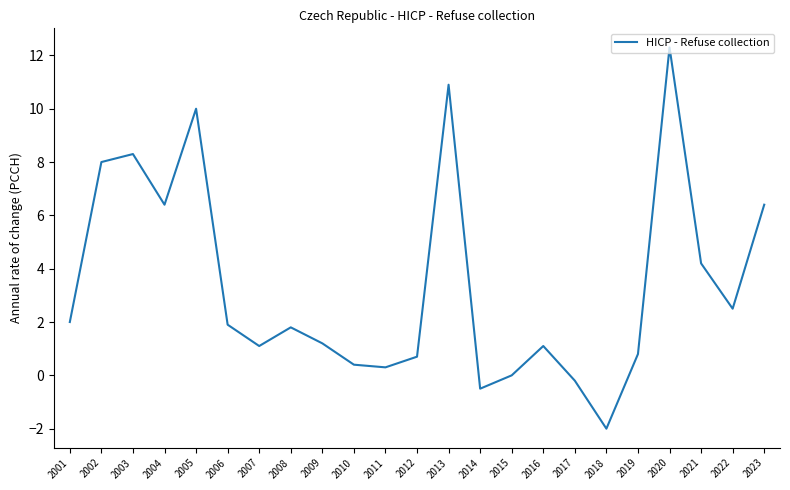

Read the value at 2014.

-0.5